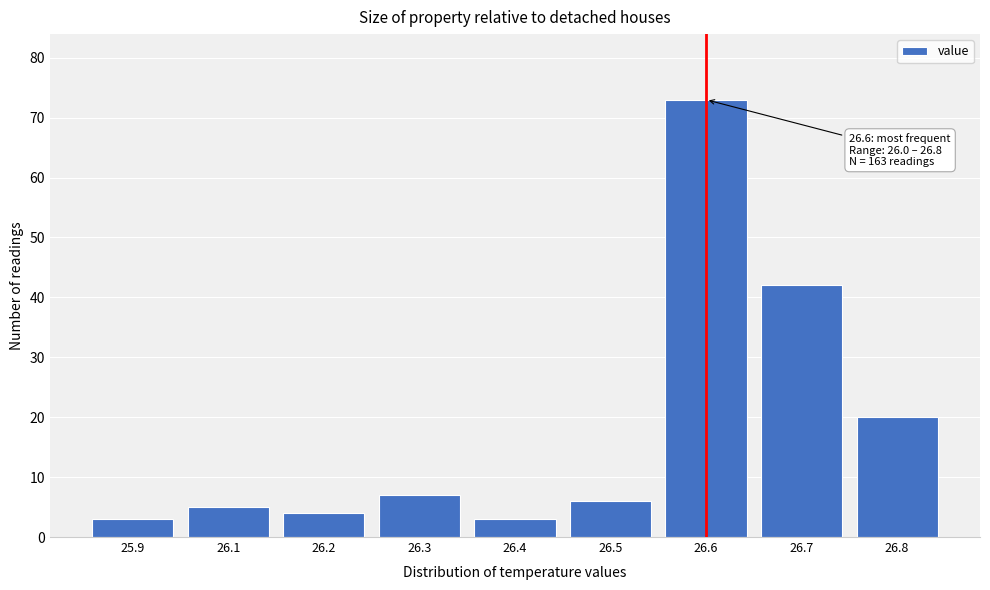

Reading left to right, list all the values displayed in this chart.

25.9=3	26.1=5	26.2=4	26.3=7	26.4=3	26.5=6	26.6=73	26.7=42	26.8=20